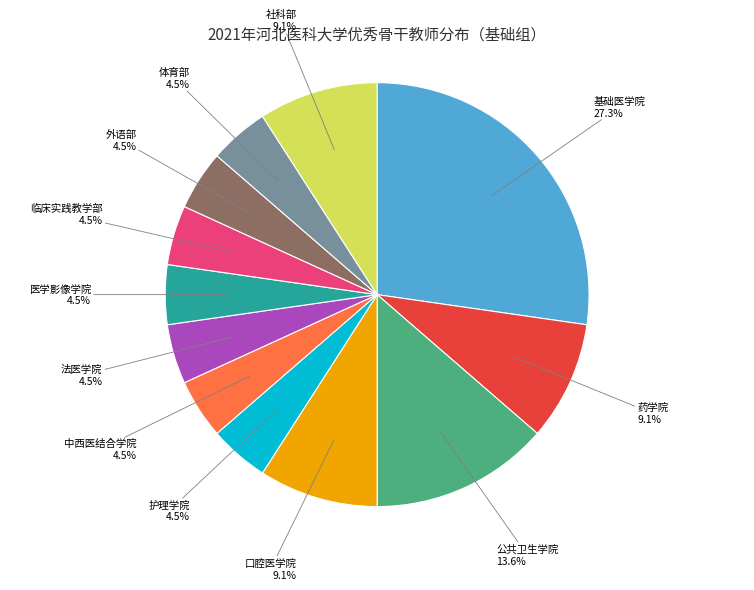

Does any single category account for the majority?

No